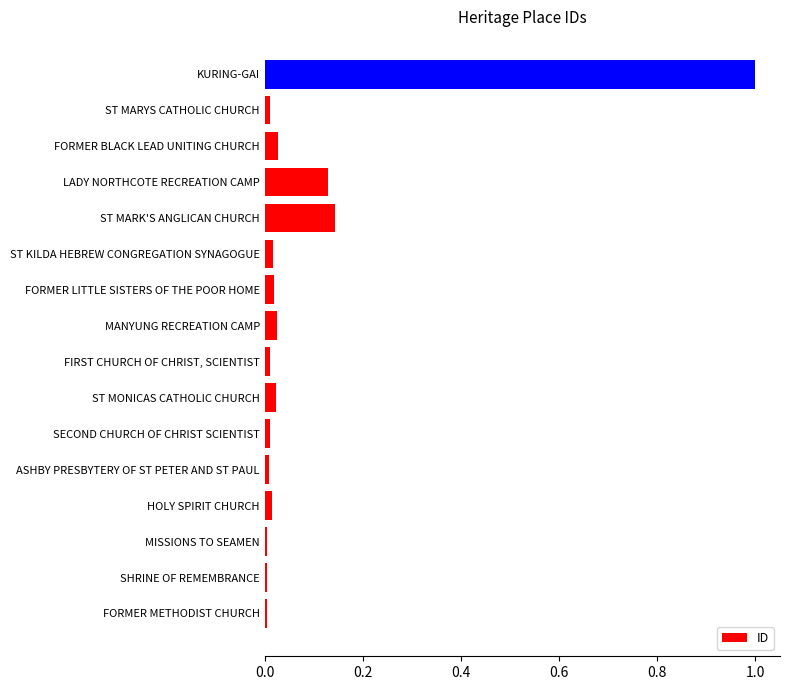

List the labels in order of value, smallest first.

MISSIONS TO SEAMEN, SHRINE OF REMEMBRANCE, FORMER METHODIST CHURCH, ASHBY PRESBYTERY OF ST PETER AND ST PAUL, ST MARYS CATHOLIC CHURCH, FIRST CHURCH OF CHRIST, SCIENTIST, SECOND CHURCH OF CHRIST SCIENTIST, HOLY SPIRIT CHURCH, ST KILDA HEBREW CONGREGATION SYNAGOGUE, FORMER LITTLE SISTERS OF THE POOR HOME, ST MONICAS CATHOLIC CHURCH, MANYUNG RECREATION CAMP, FORMER BLACK LEAD UNITING CHURCH, LADY NORTHCOTE RECREATION CAMP, ST MARK'S ANGLICAN CHURCH, KURING-GAI